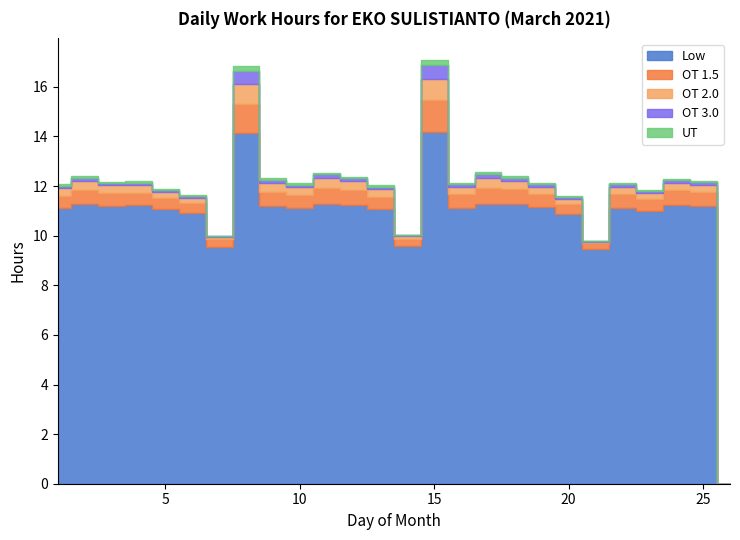

How many values in the OT 1.5 series exceed 0?

25